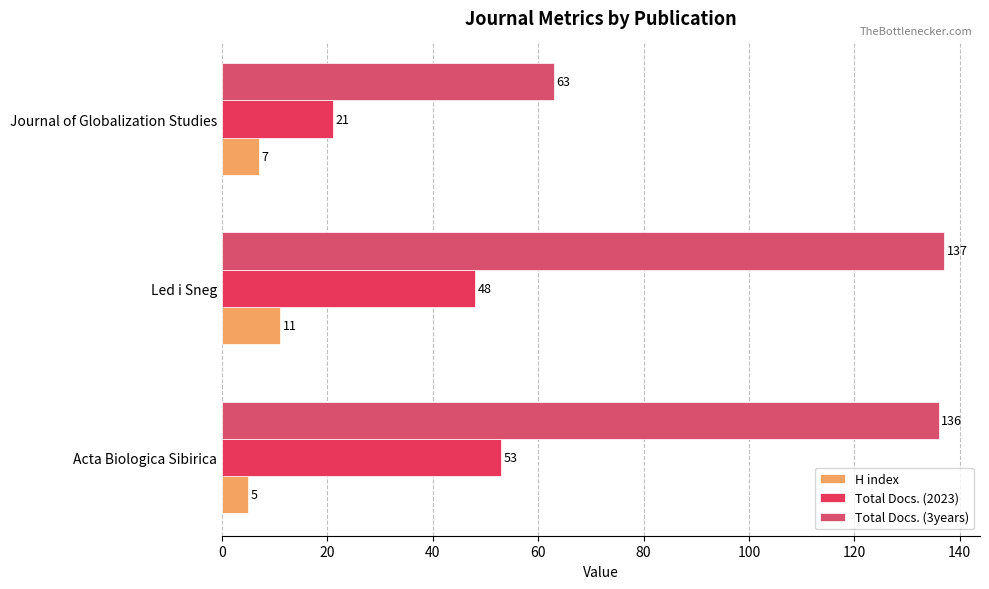

What is the greatest value displayed?

137